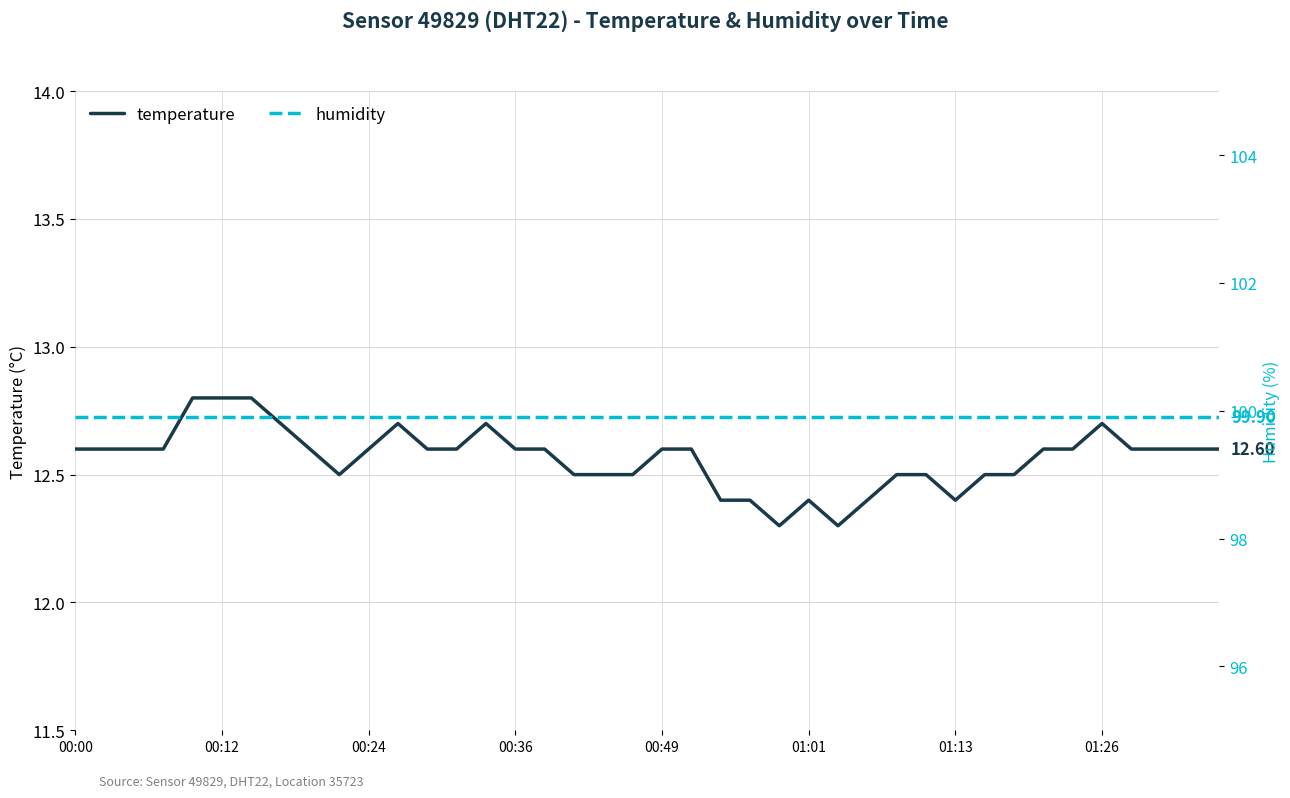

Which series has the largest total across all categories?

humidity